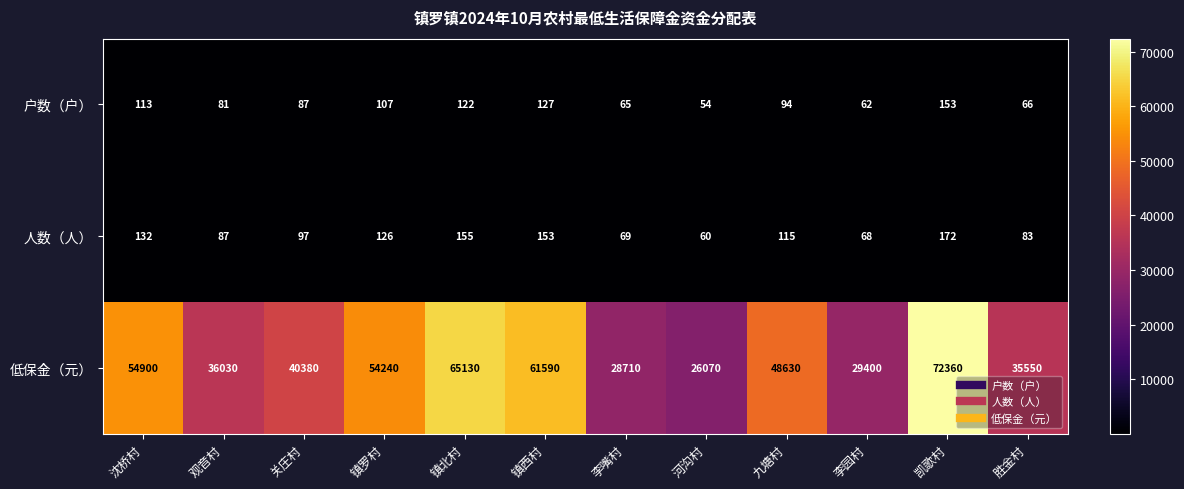

Where does the 人数（人） series first go above 115?

沈桥村